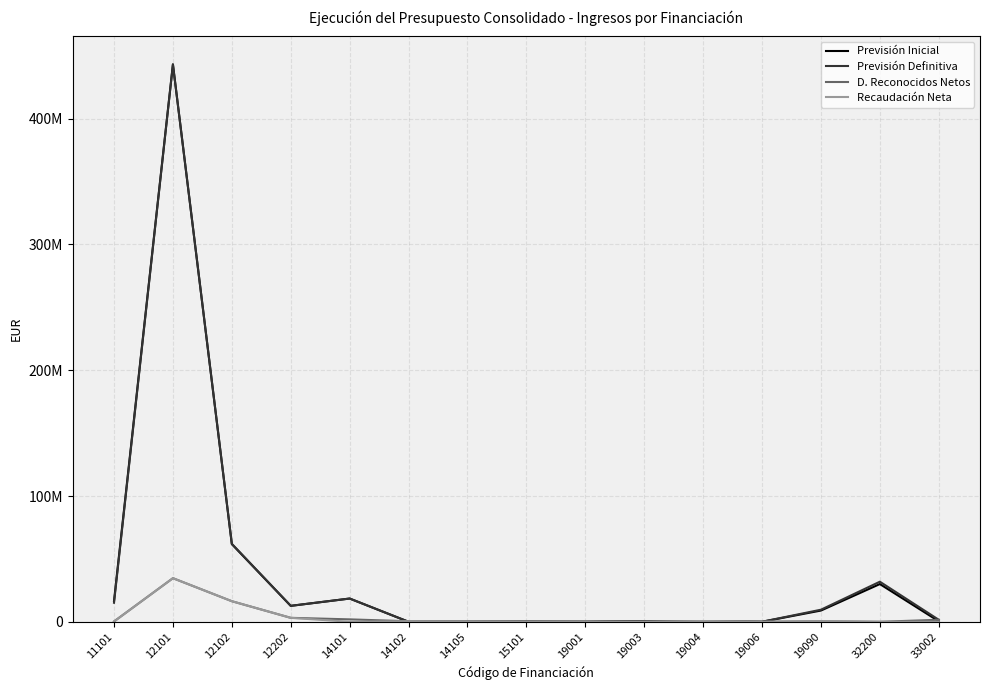

Is the value of D. Reconocidos Netos at 14101 greater than the value of Recaudación Neta at 19001?

Yes